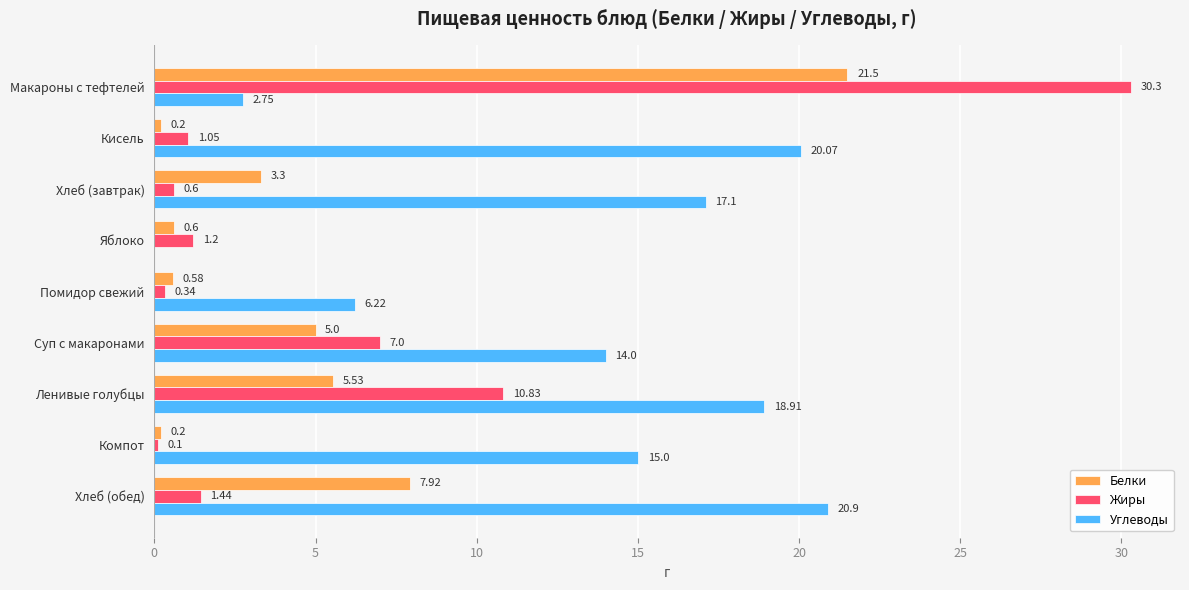

Is the value of Белки at Макароны с тефтелей greater than the value of Углеводы at Суп с макаронами?

Yes